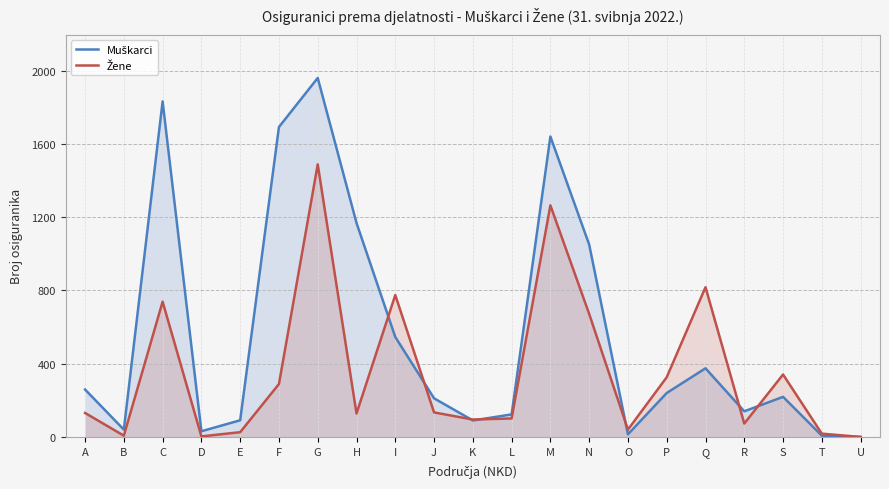

Is it true that Žene equals 59 at O?

False